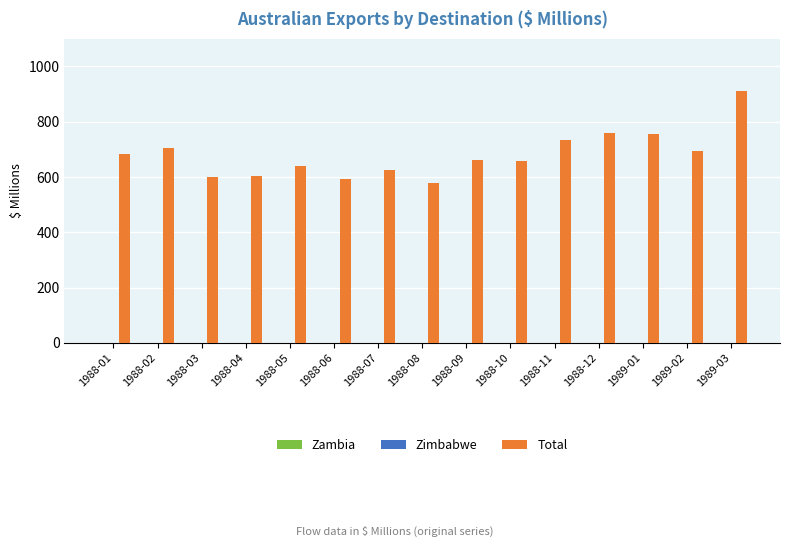

How many series are shown in this chart?

2